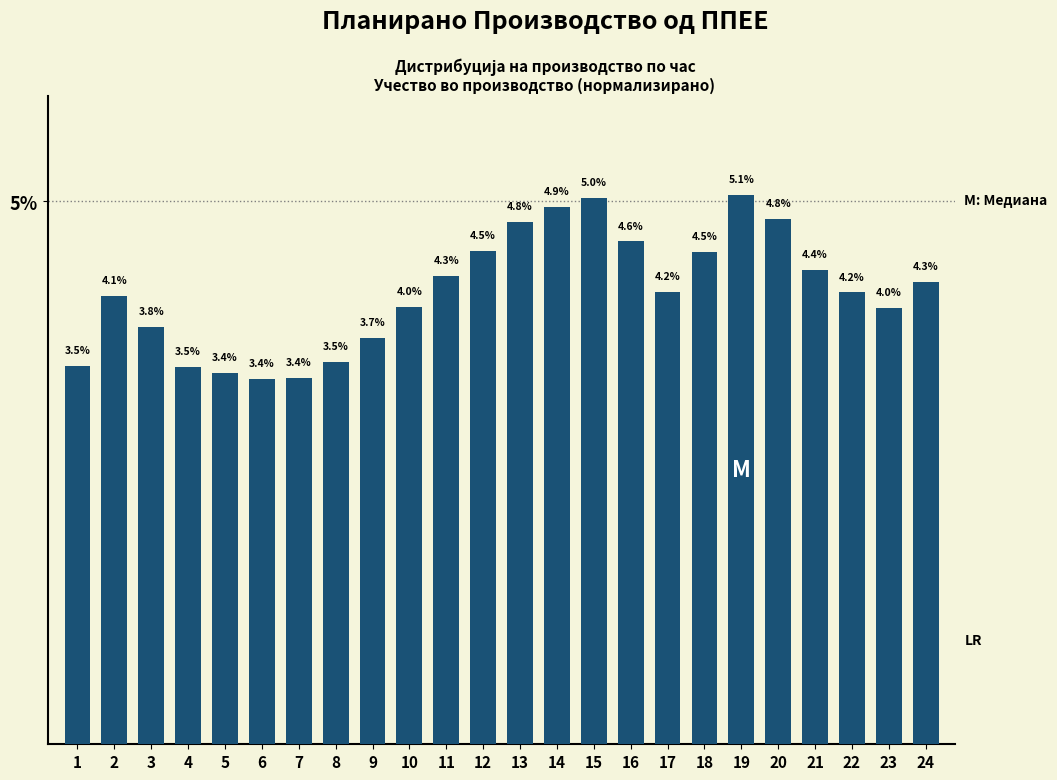

Reading left to right, what are all the values shown in this chart?

1=3.5	2=4.1	3=3.8	4=3.5	5=3.4	6=3.4	7=3.4	8=3.5	9=3.7	10=4.0	11=4.3	12=4.5	13=4.8	14=4.9	15=5.0	16=4.6	17=4.2	18=4.5	19=5.1	20=4.8	21=4.4	22=4.2	23=4.0	24=4.3